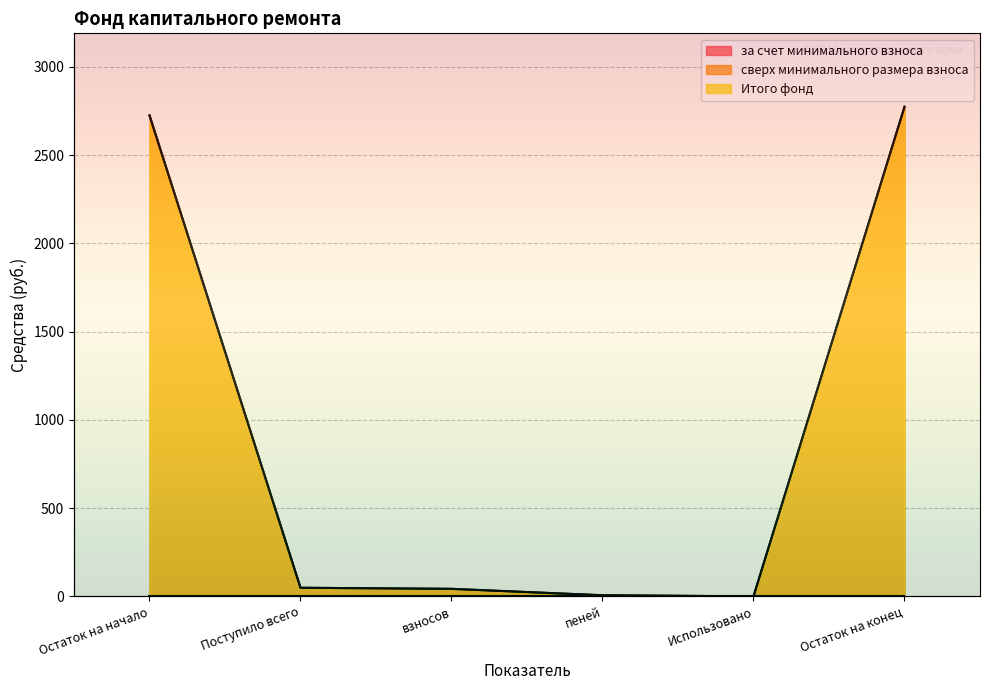

Which series has the largest total across all categories?

за счет минимального взноса